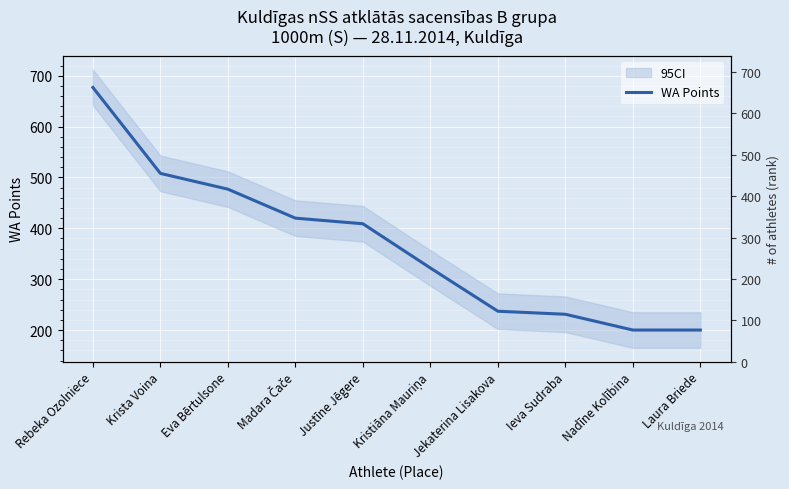

What is the sum of the values at Laura Briede and Jekaterina Lisakova?

437